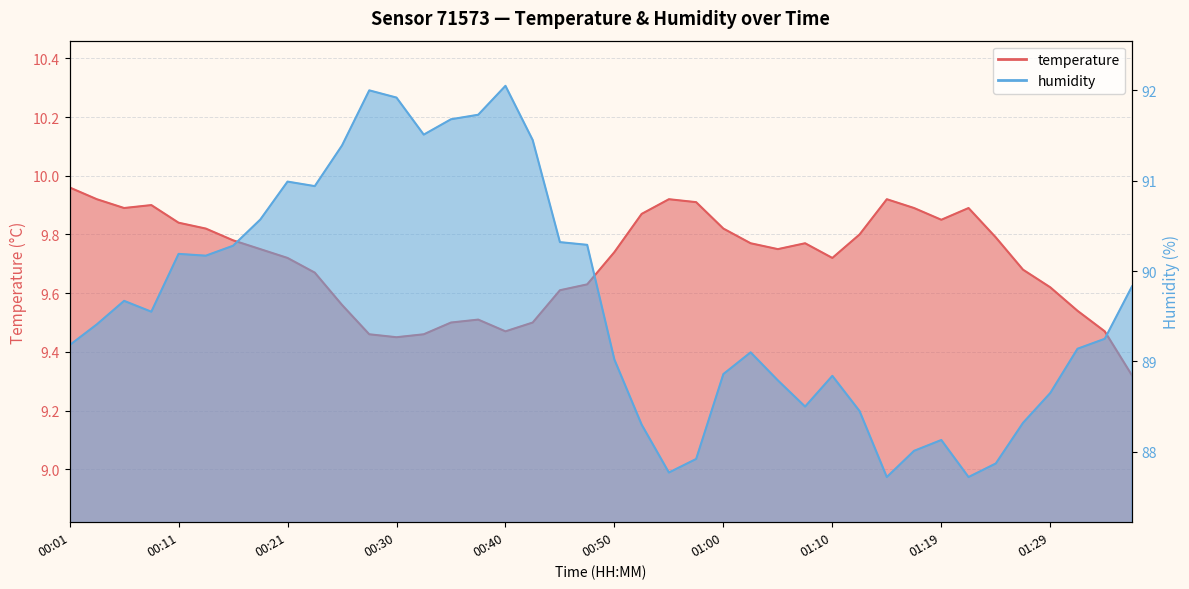

What are all the series names shown in the legend?

temperature, humidity